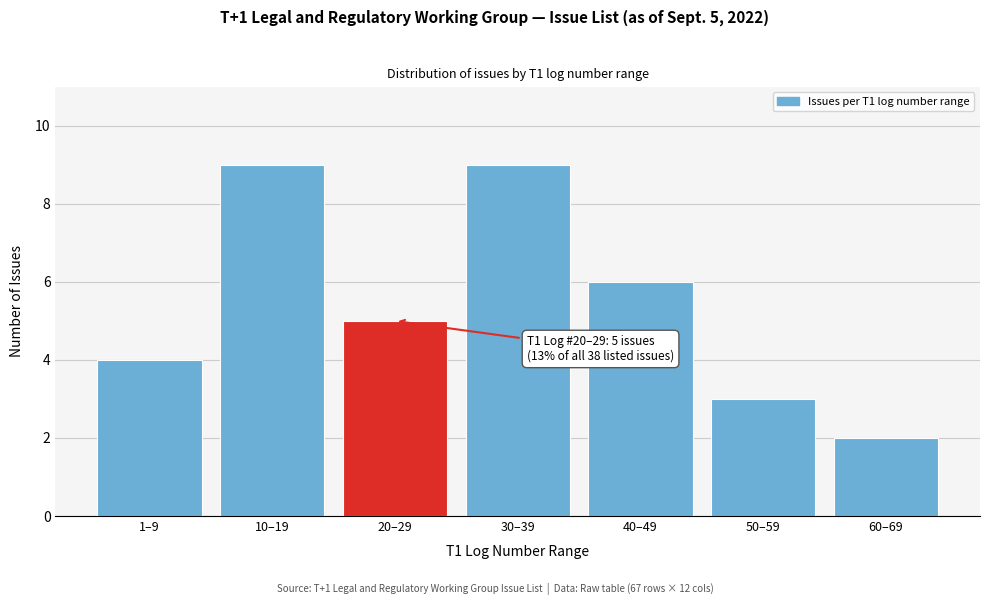

Reading left to right, transcribe all the data shown in this chart.

4	9	5	9	6	3	2